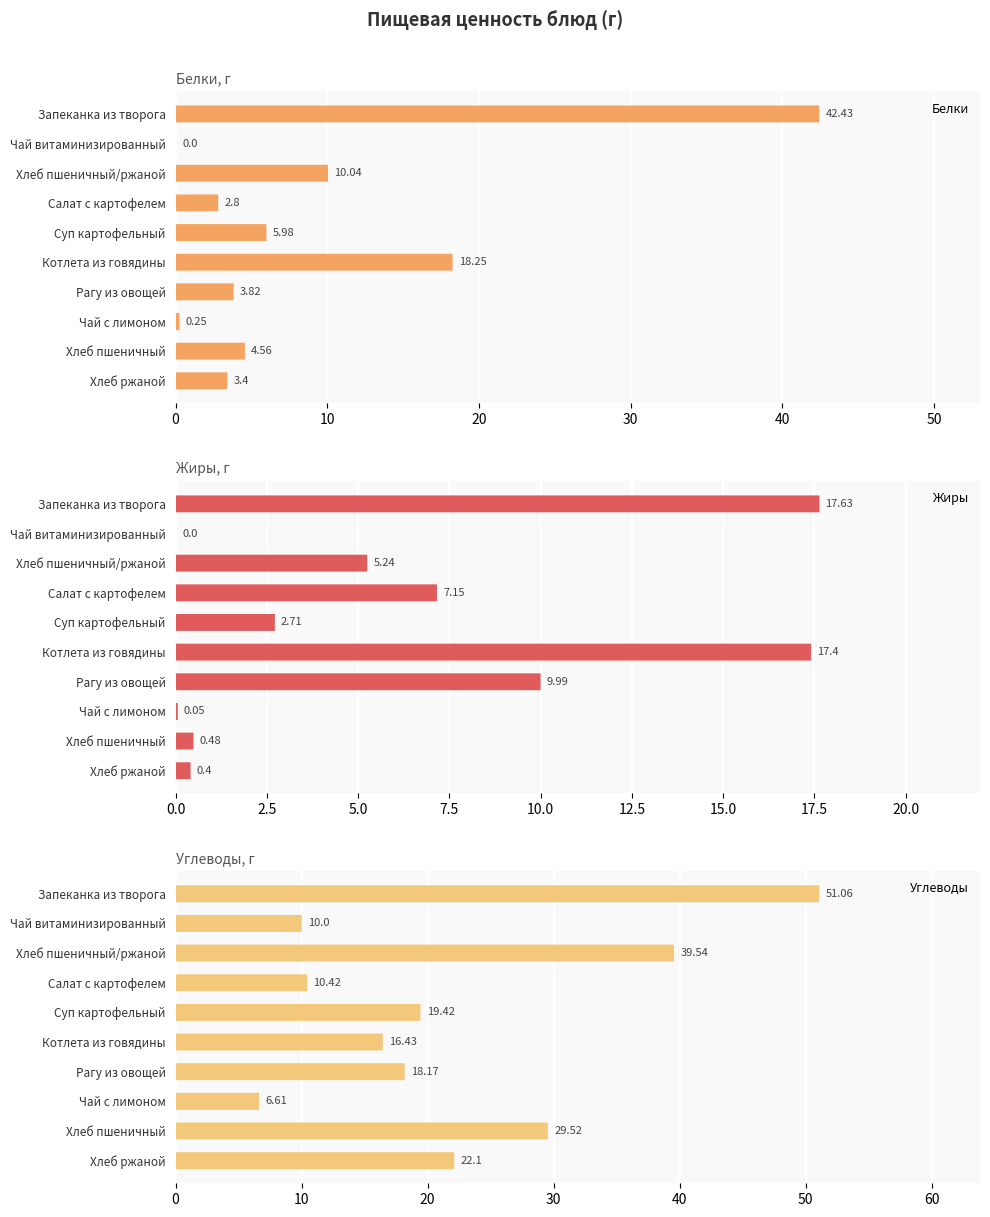

Which series has the largest range (max minus min)?

Углеводы